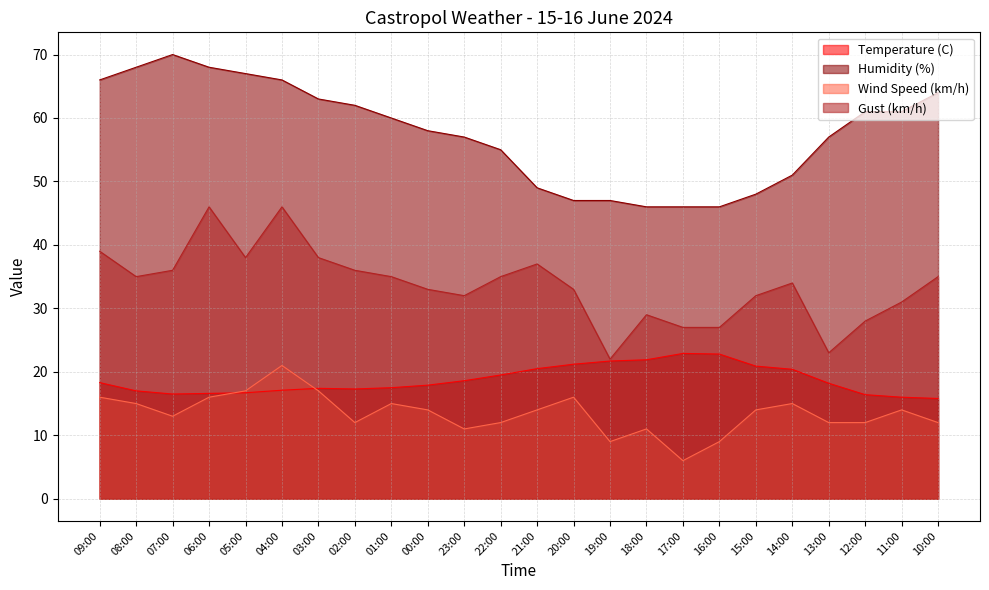

Rank the series at 21:00 from highest to lowest value.

Humidity (%), Gust (km/h), Temperature (C), Wind Speed (km/h)